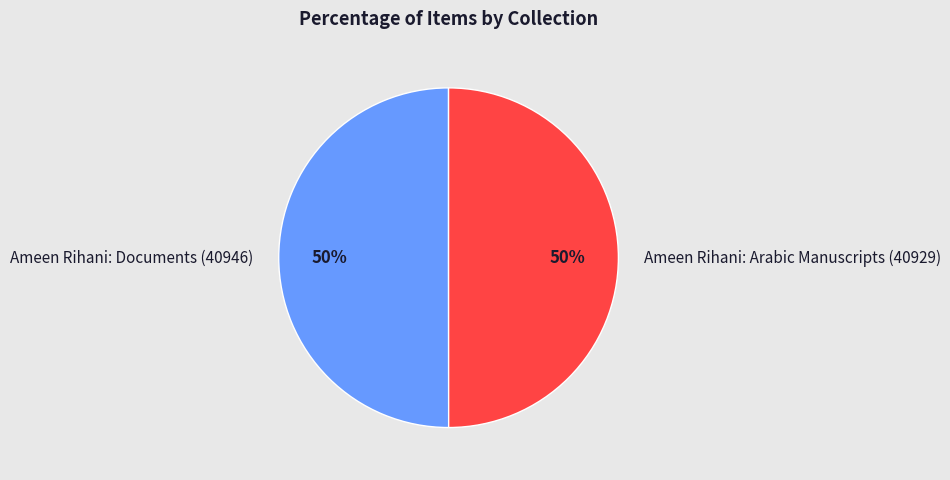

To the nearest percent, what portion does Ameen Rihani: Documents (40946) represent?

50%